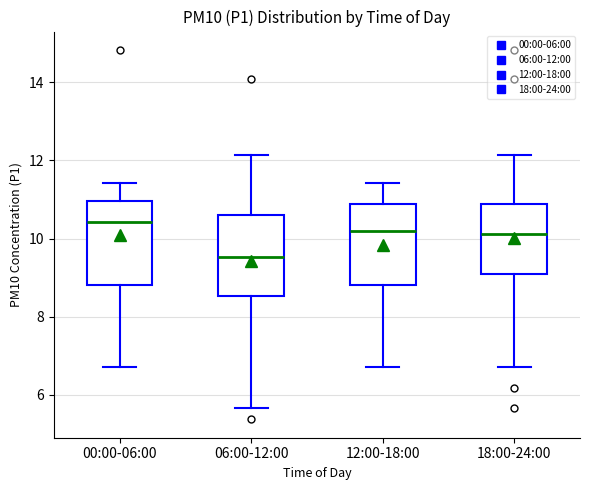

Reading left to right, transcribe this box plot: for each box, give where its median line is, the range the box spans, and where its two whiskers end, as read against the y-axis. The values are not printed on the chart, so give them approximately, as read against the axis.

00:00-06:00: median 10.4, box 8.8 to 11.0, whiskers 6.8 to 11.4
06:00-12:00: median 9.6, box 8.6 to 10.6, whiskers 5.6 to 12.2
12:00-18:00: median 10.2, box 8.8 to 10.8, whiskers 6.8 to 11.4
18:00-24:00: median 10.2, box 9.0 to 10.8, whiskers 6.8 to 12.2